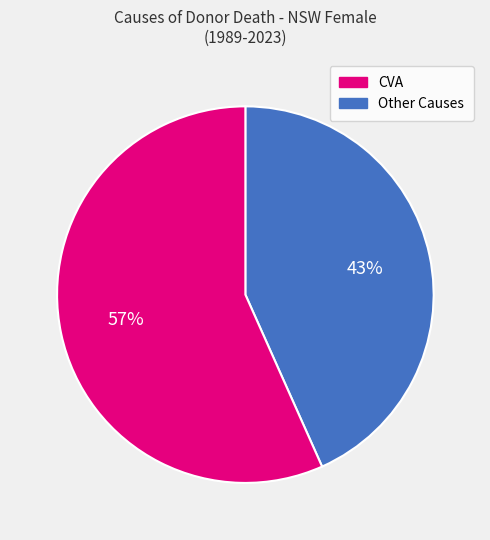

To the nearest percent, what is the average slice percentage?

50%